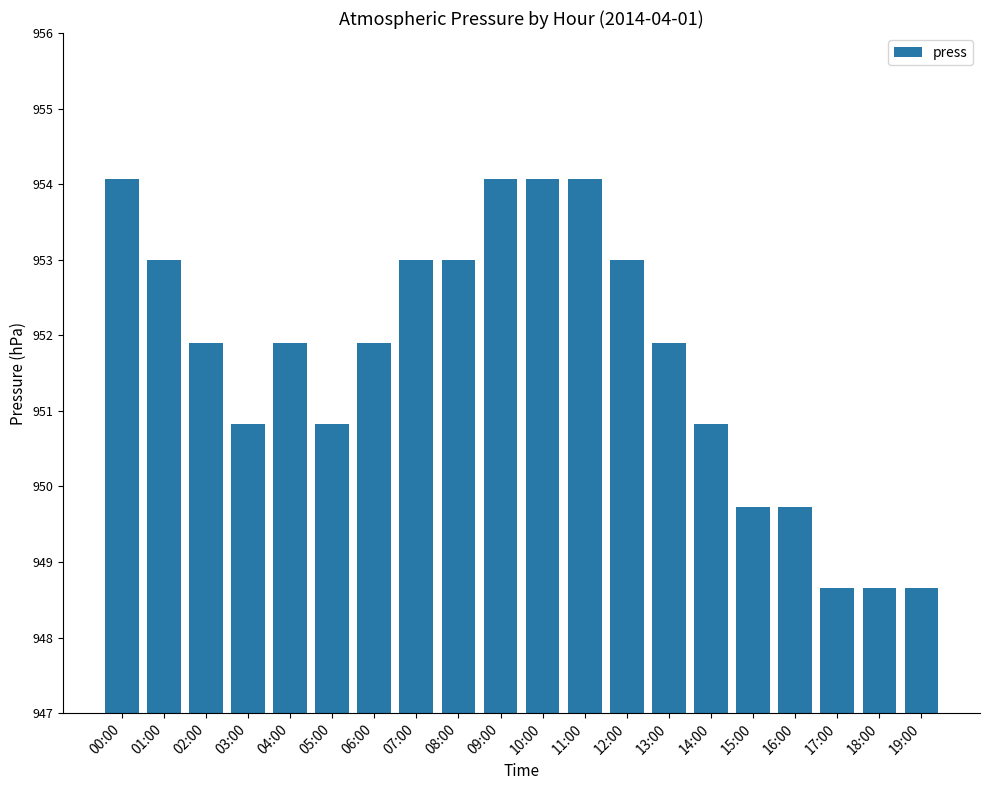

At which label does the data first exceed 951?

00:00